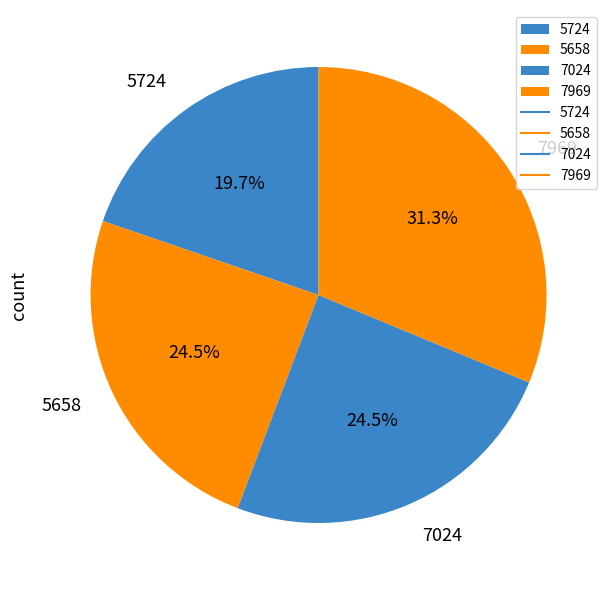

What is the largest slice in the pie chart?

7969